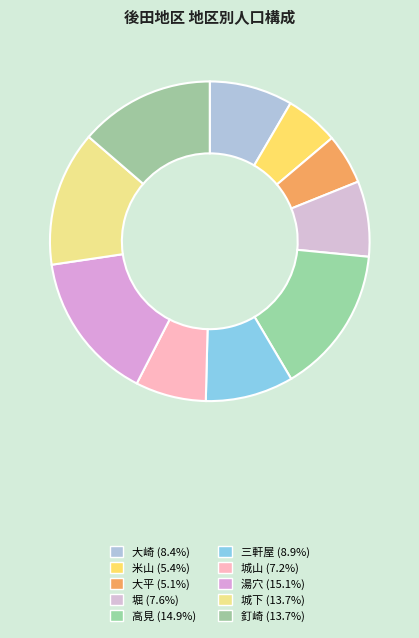

The 大崎 slice represents 8% of the pie. True or false?

True